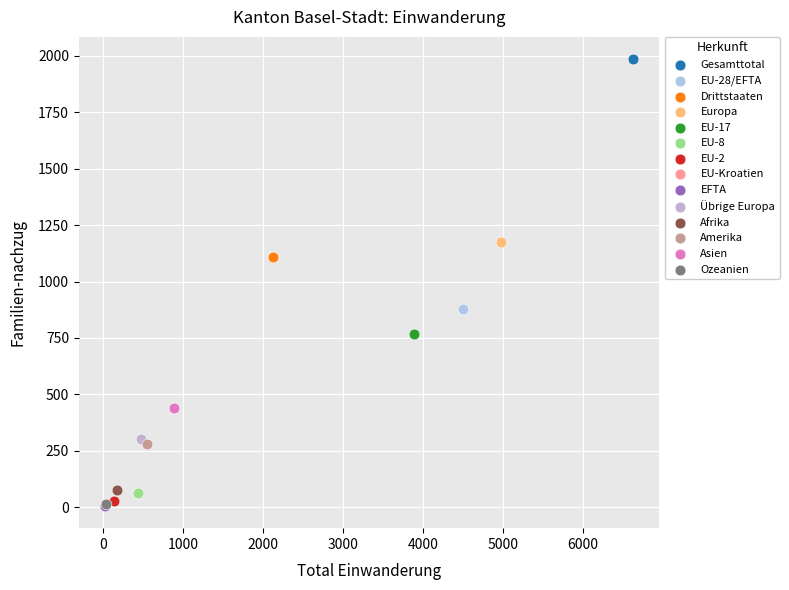

What are all the series names shown in the legend?

Gesamttotal, EU-28/EFTA, Drittstaaten, Europa, EU-17, EU-8, EU-2, EU-Kroatien, EFTA, Übrige Europa, Afrika, Amerika, Asien, Ozeanien